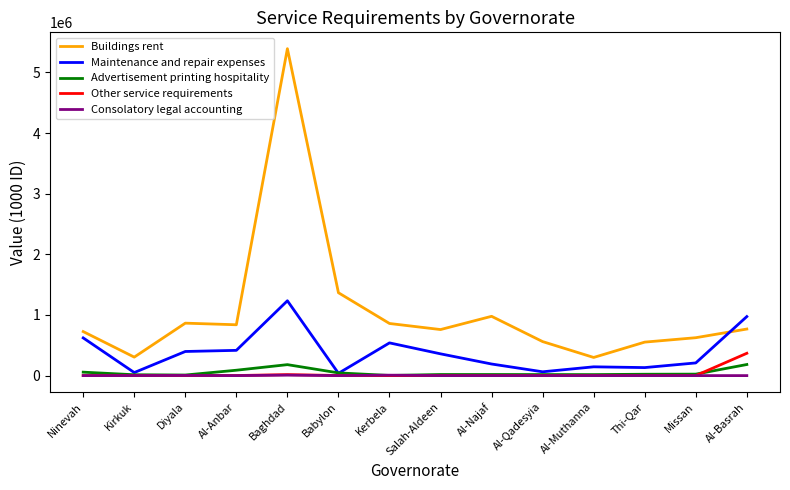

What value does the Advertisement printing hospitality series have at Missan?

24248.0